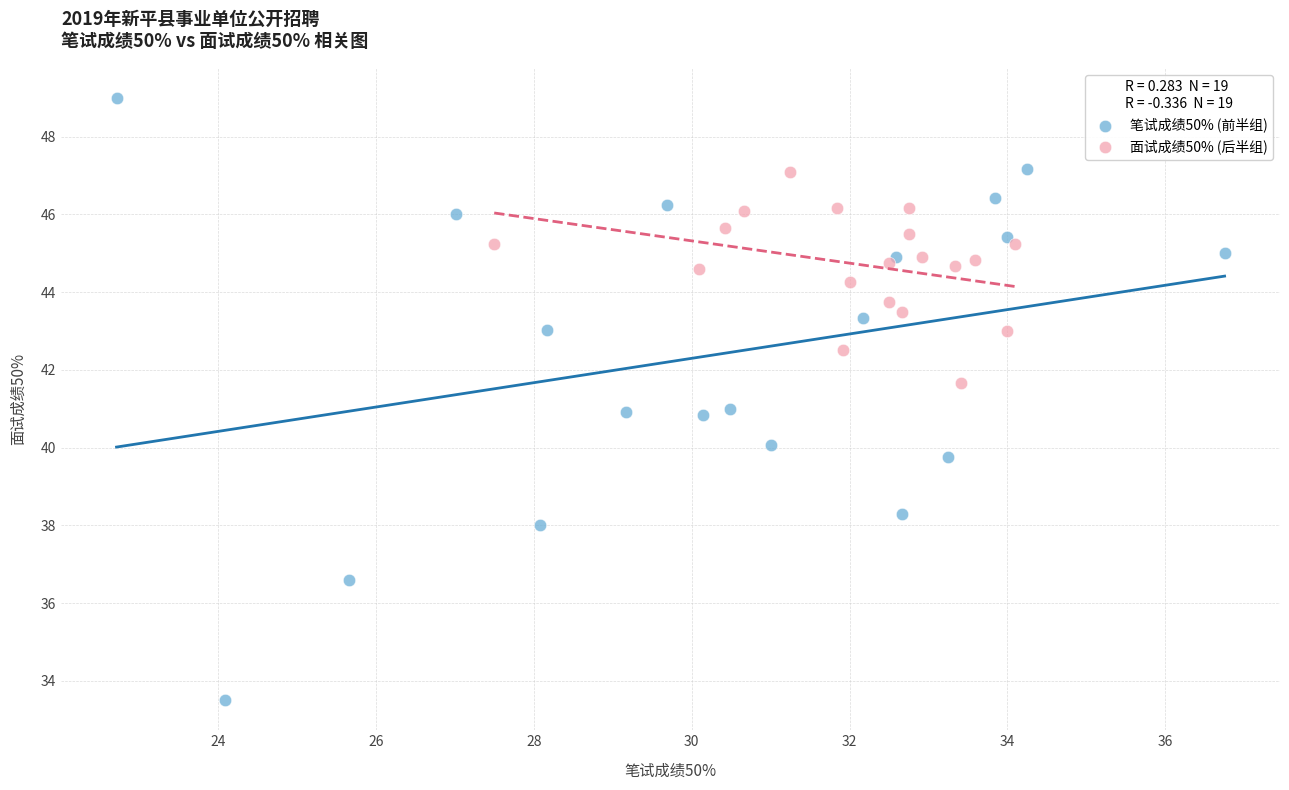

Which series has the widest spread of Y values?

笔试成绩50% (前半组)